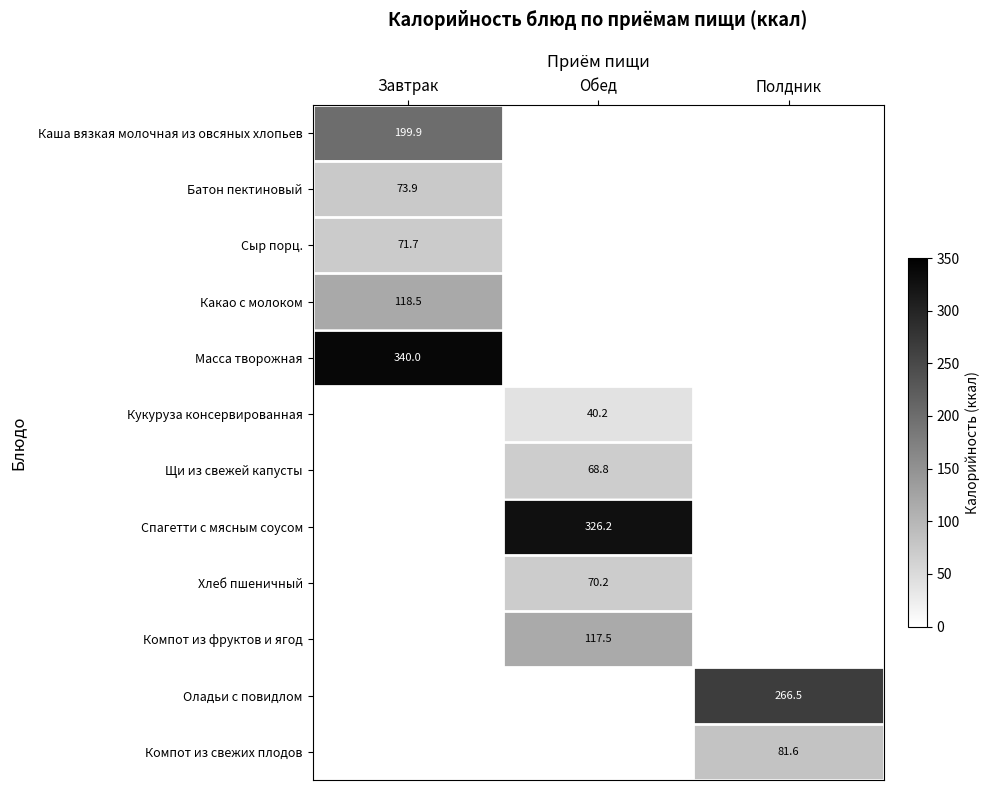

At how many categories does at least one series exceed 282?

2